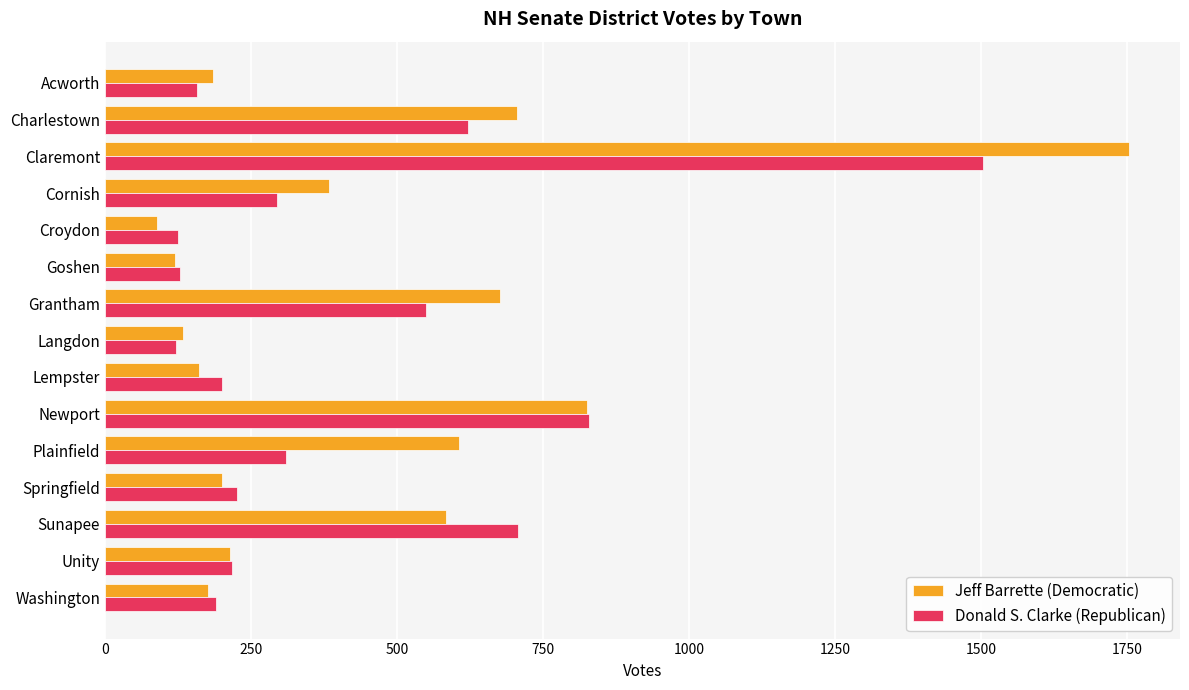

What is the sum of all Jeff Barrette (Democratic) values?

6817